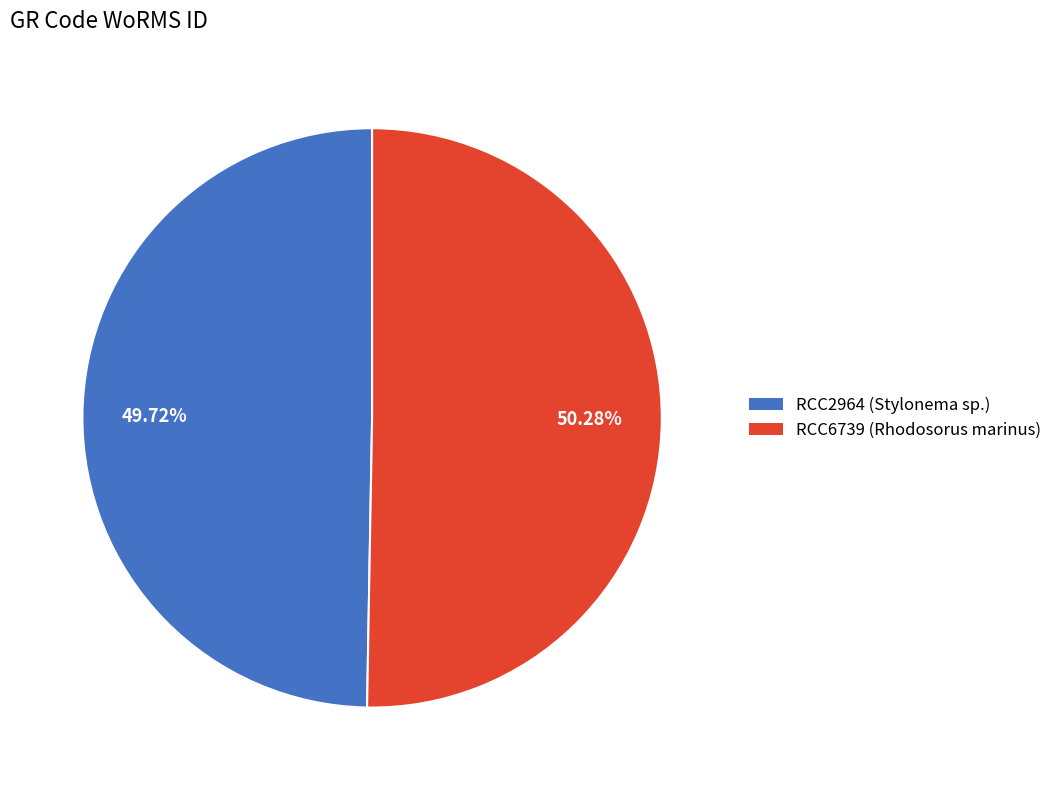

Approximately how many times larger is the value at RCC2964 compared to RCC6739?

1.0